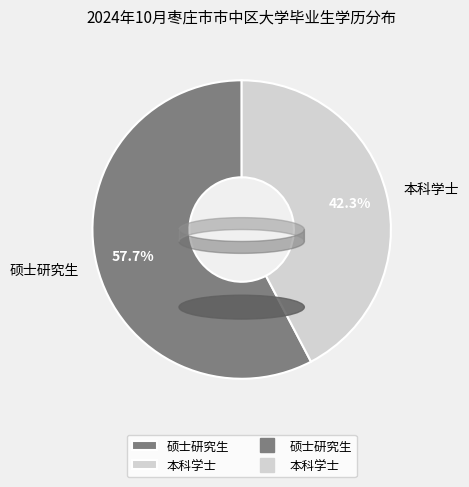

True or false: 本科学士 accounts for 42% of the total.

True